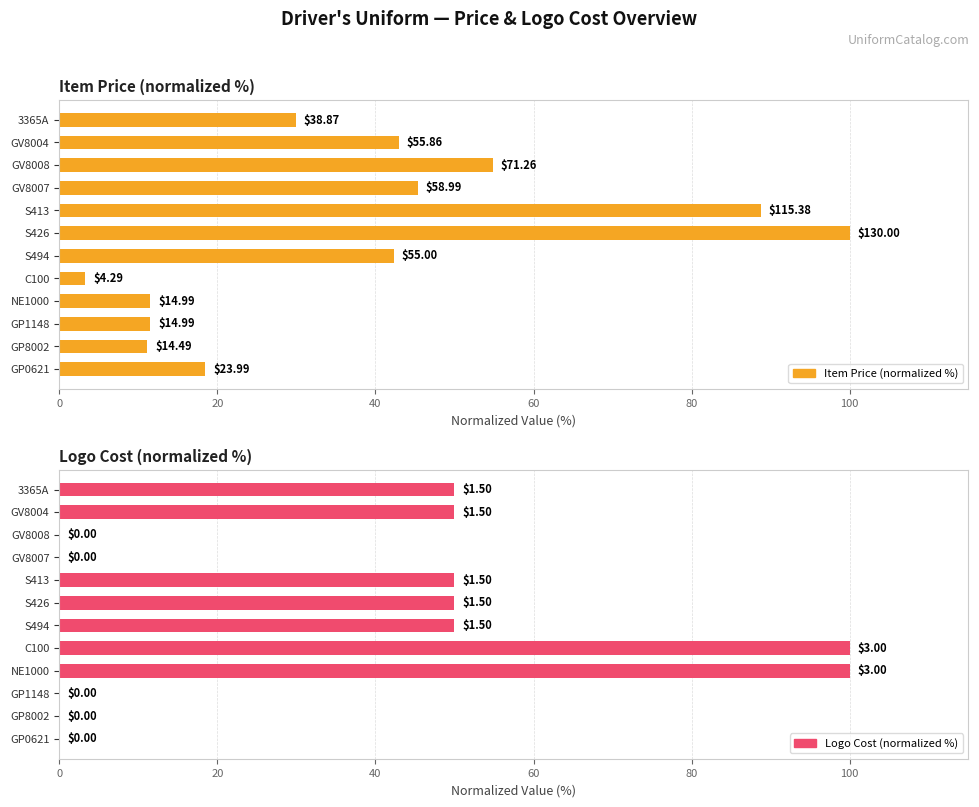

Which series changed the most between GP1148 and S413?

Item Price (normalized %)